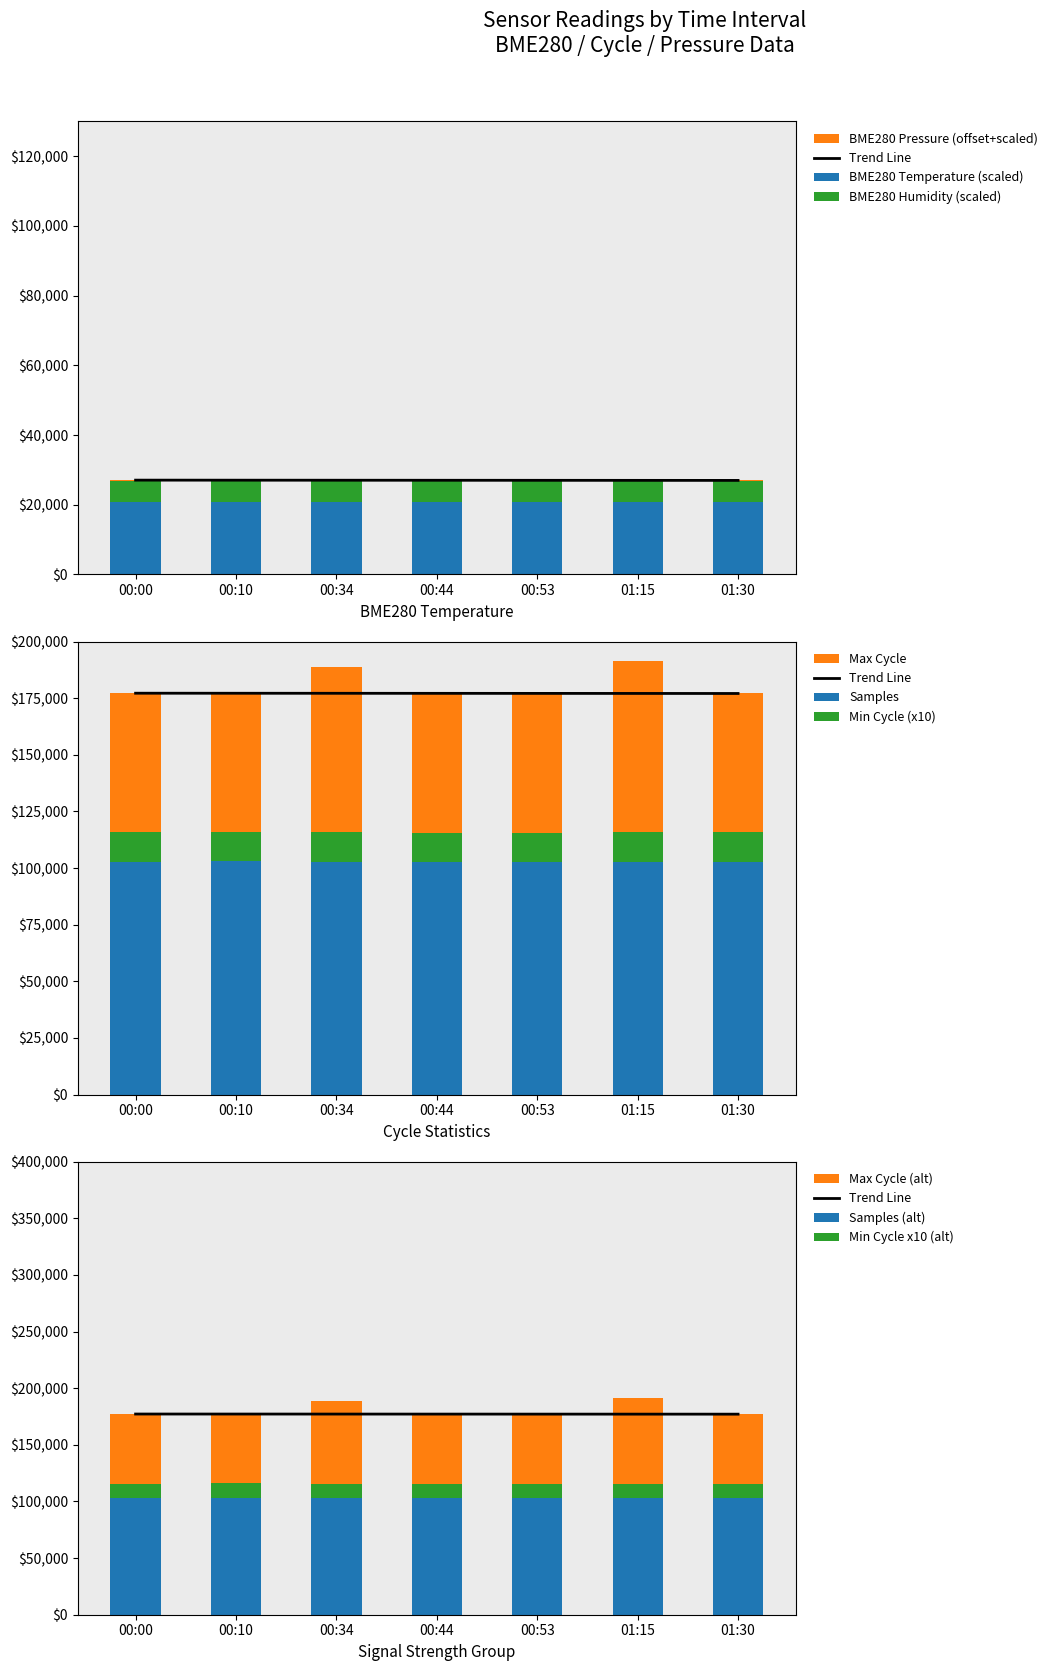

How many groups of bars are there?

7